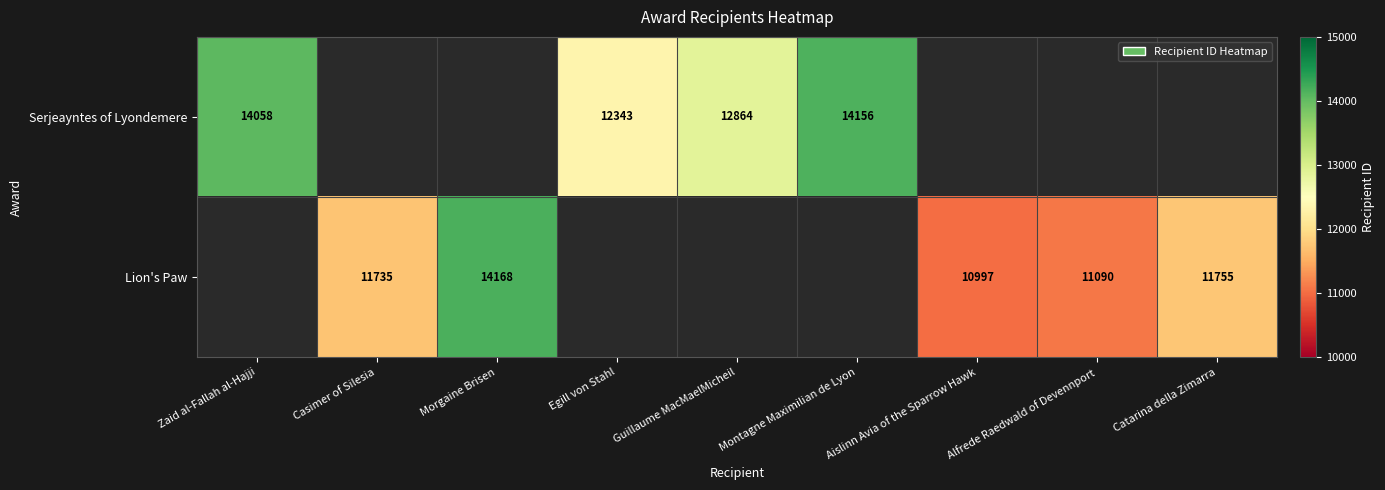

Is it true that Lion's Paw equals 11090 at Alfrede Raedwald of Devennport?

True